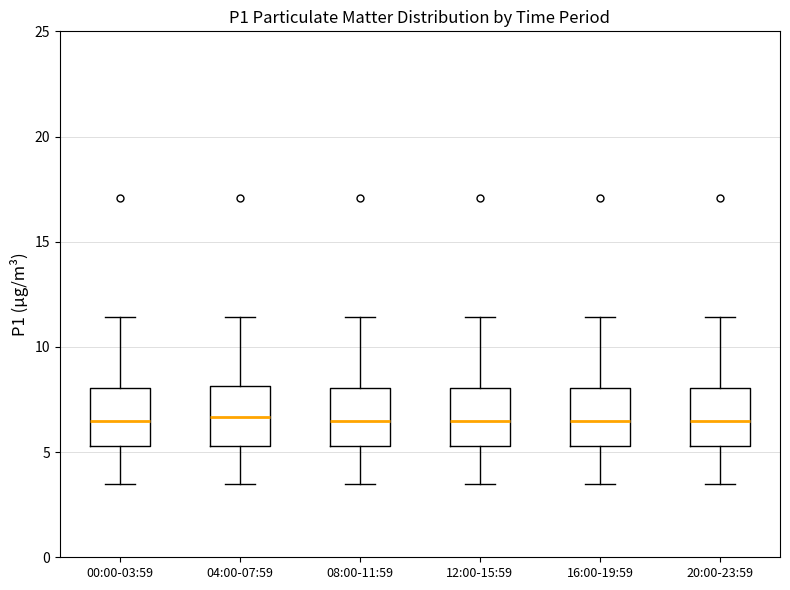

Where is the lower edge of the box for 04:00-07:59 on the y-axis? The values are not printed on the chart, so give them approximately, as read against the axis.

5.5